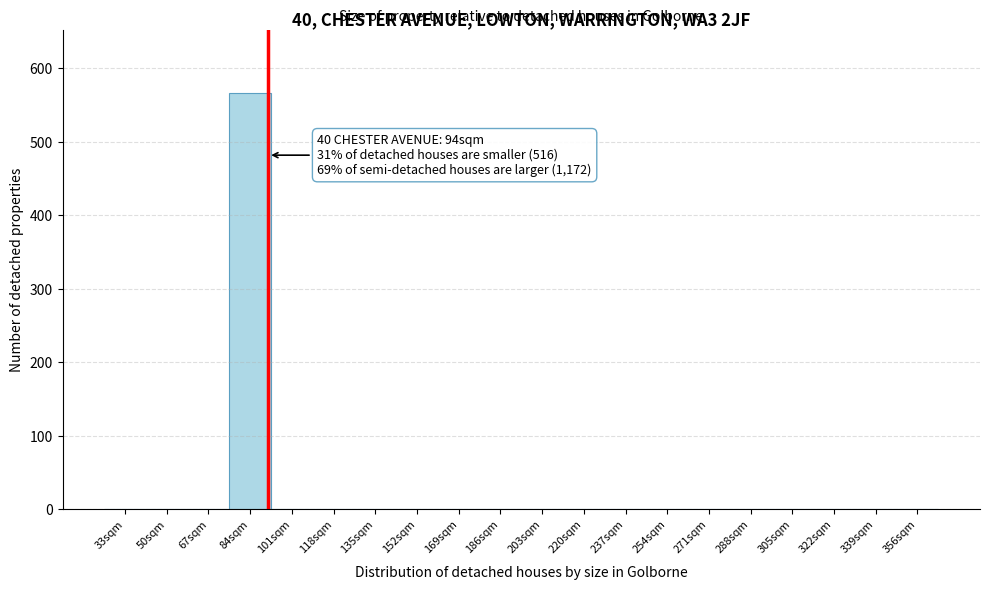

Reading left to right, extract all data points from this chart.

33sqm=0	50sqm=0	67sqm=0	84sqm=567	101sqm=0	118sqm=0	135sqm=0	152sqm=0	169sqm=0	186sqm=0	203sqm=0	220sqm=0	237sqm=0	254sqm=0	271sqm=0	288sqm=0	305sqm=0	322sqm=0	339sqm=0	356sqm=0